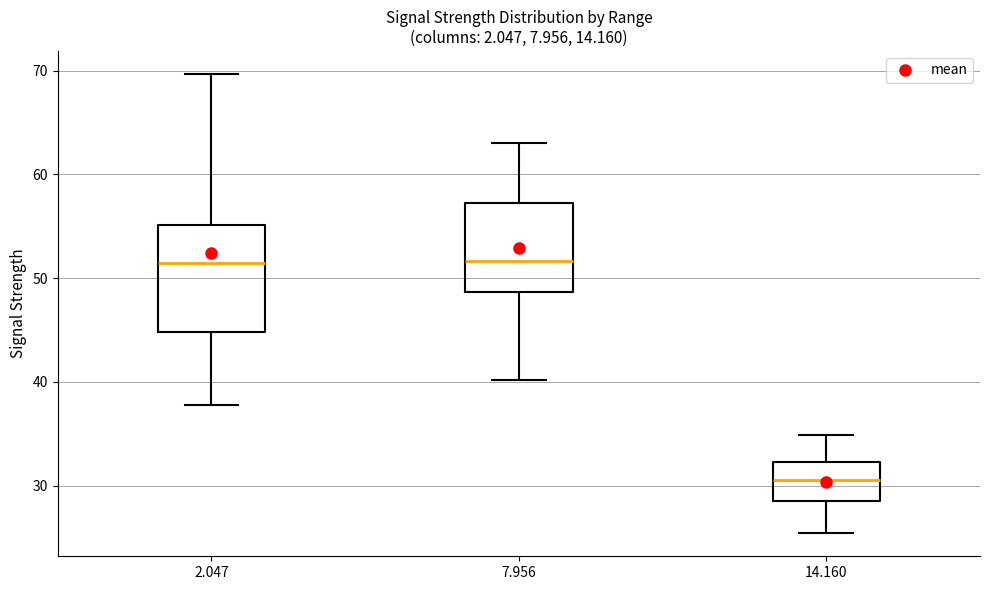

Where is the lower edge of the box at x = 7.956 on the y-axis? The values are not printed on the chart, so give them approximately, as read against the axis.

49